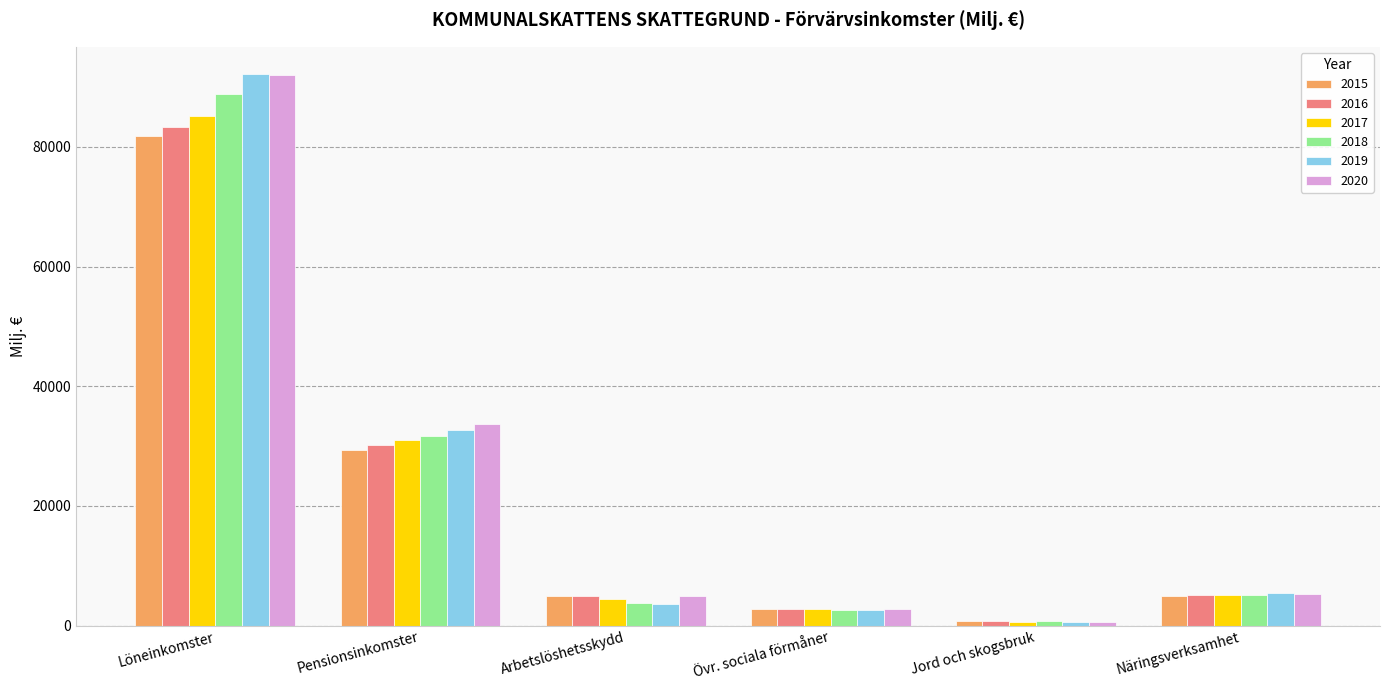

Rank the series by their average value, from highest to lowest.

2020, 2019, 2018, 2017, 2016, 2015